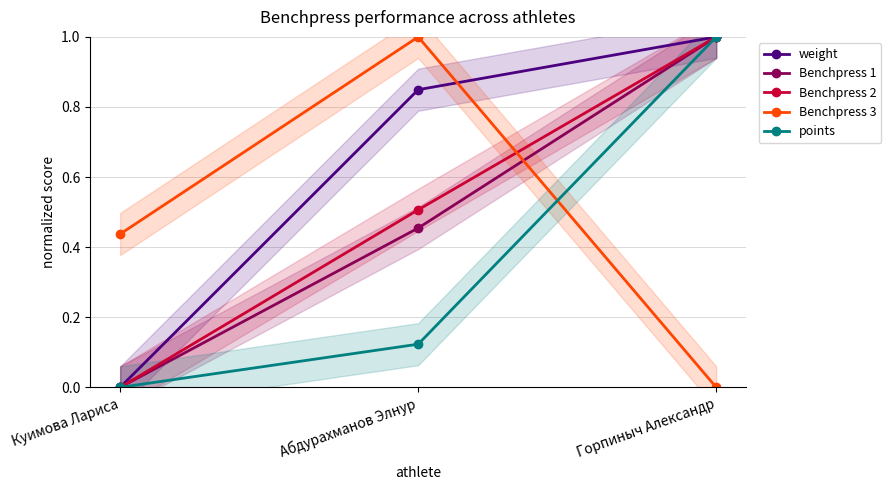

The value of weight at Абдурахманов Элнур is 0.8. True or false?

True